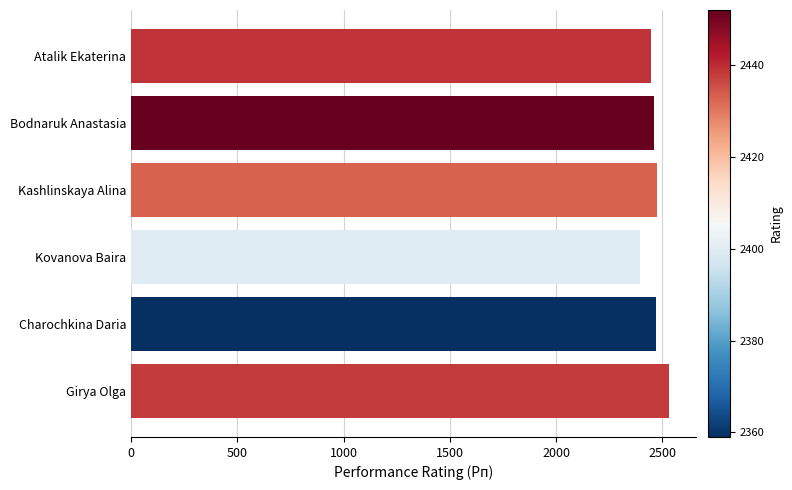

What is the difference between the maximum and second lowest values?

88